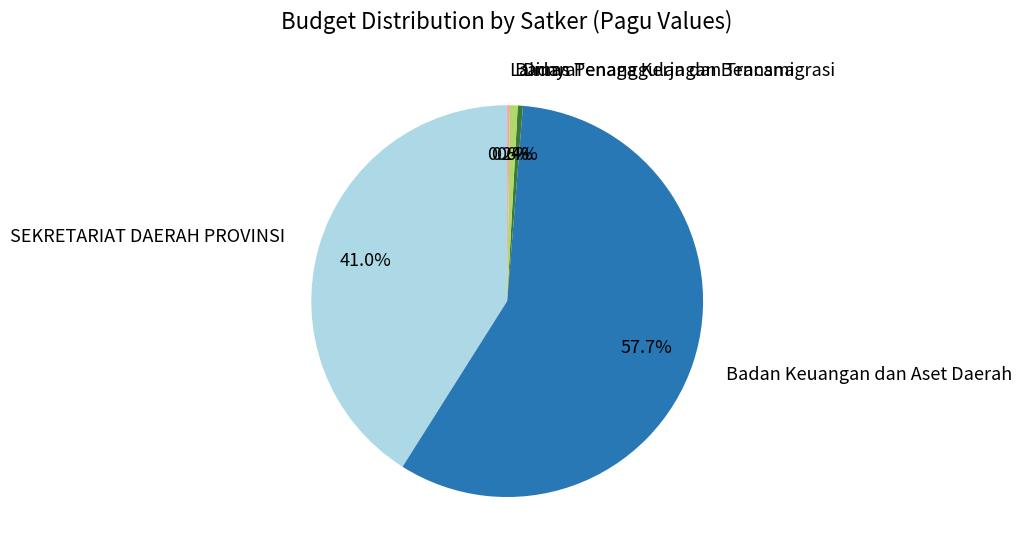

Does any single category account for the majority?

Yes